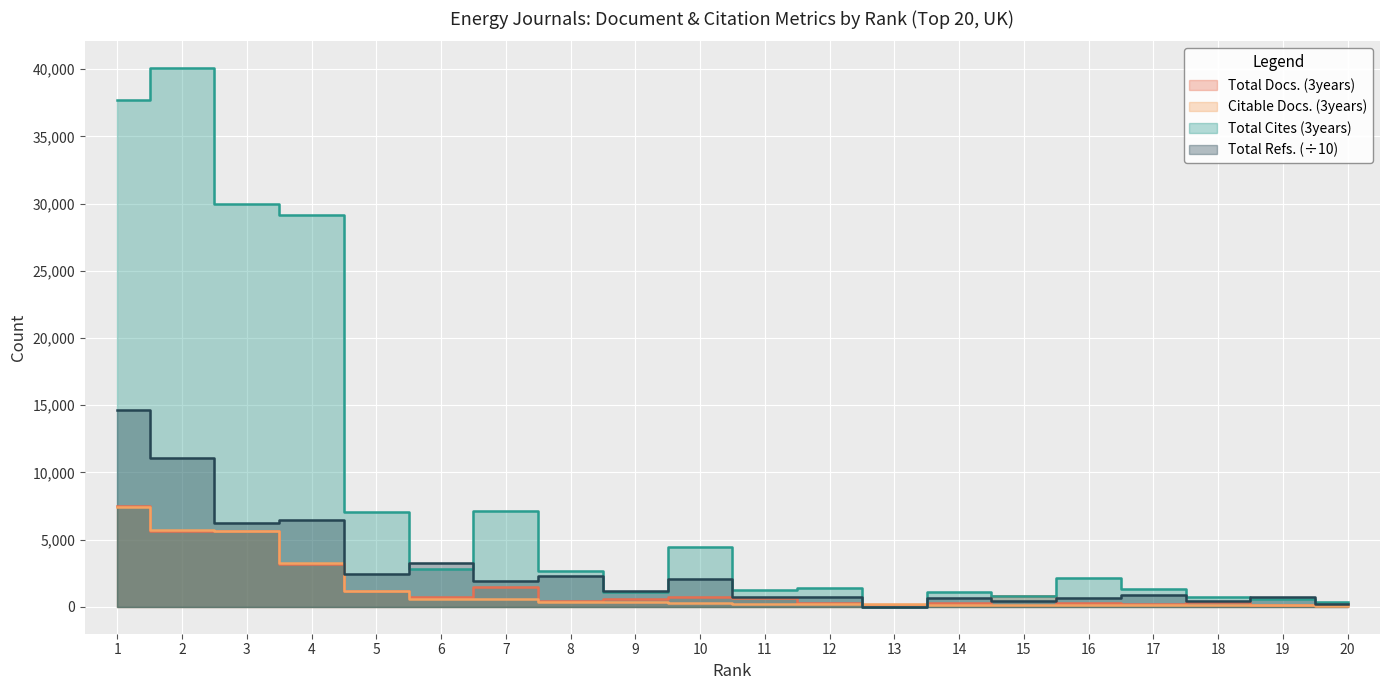

The value of Total Refs. at 19 is 1140.7. True or false?

False